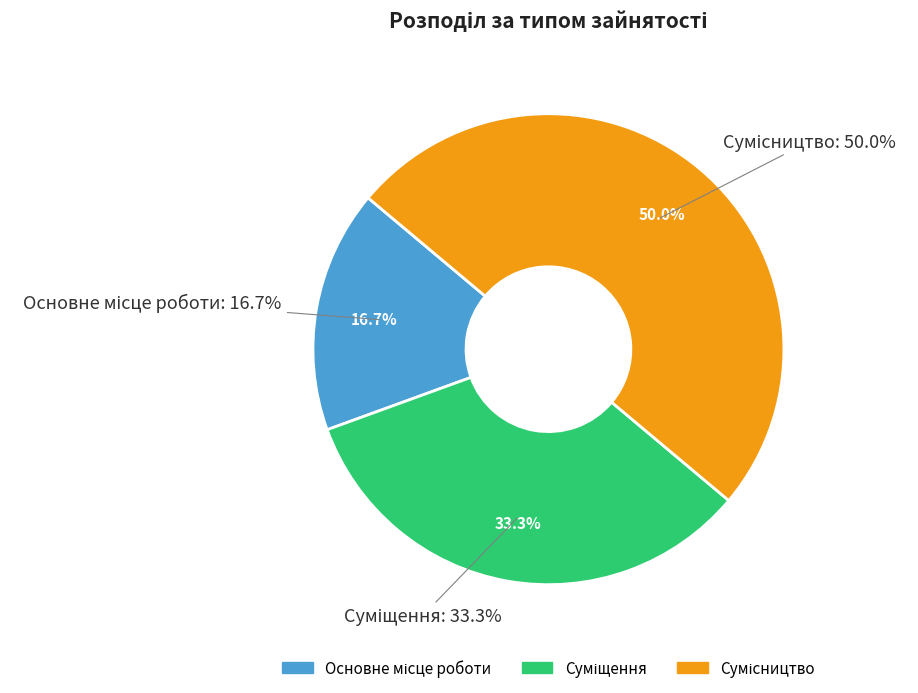

To the nearest percent, what is the combined percentage of Сумісництво and Суміщення?

83%